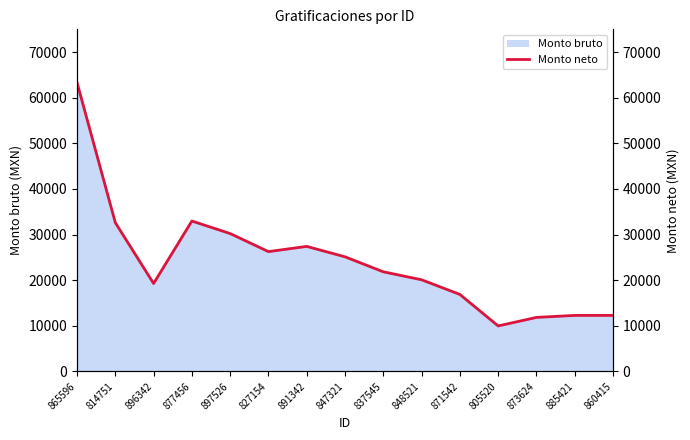

What is the sum of the values at 848521 and 860415?

32368.8